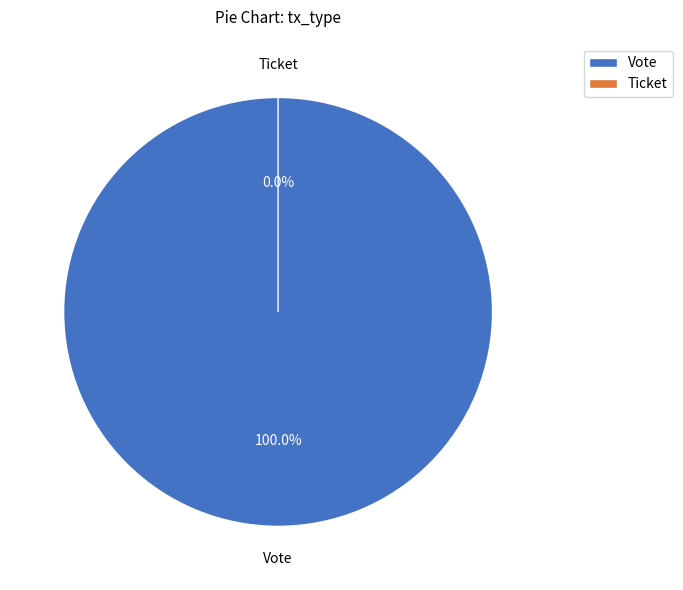

Between Ticket and Vote, which is larger?

Vote